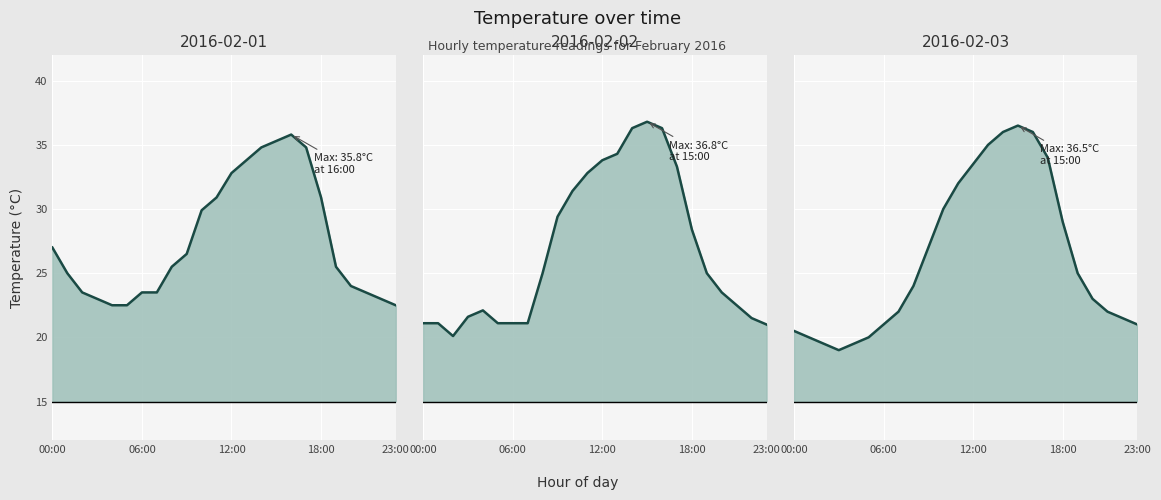

In 2016-02-01 line, how many points are higher than both neighbors (excluding endpoints)?

1